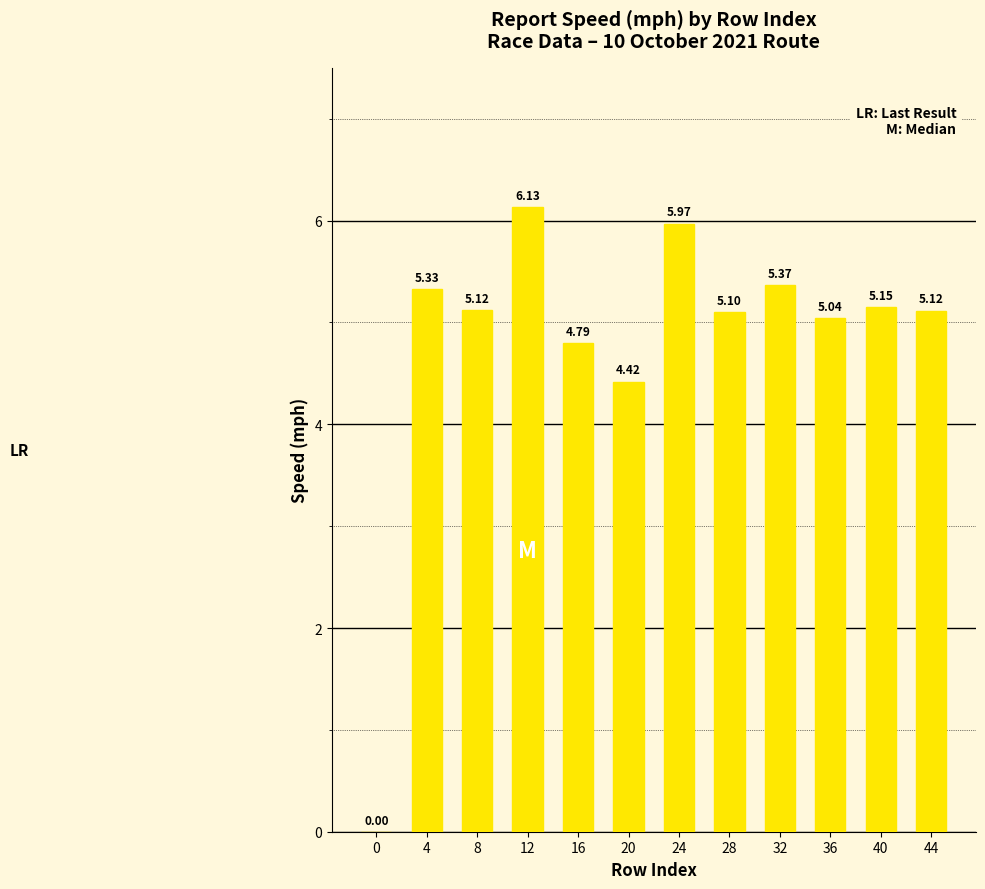

Is it true that the value at 0 is 0.0?

True